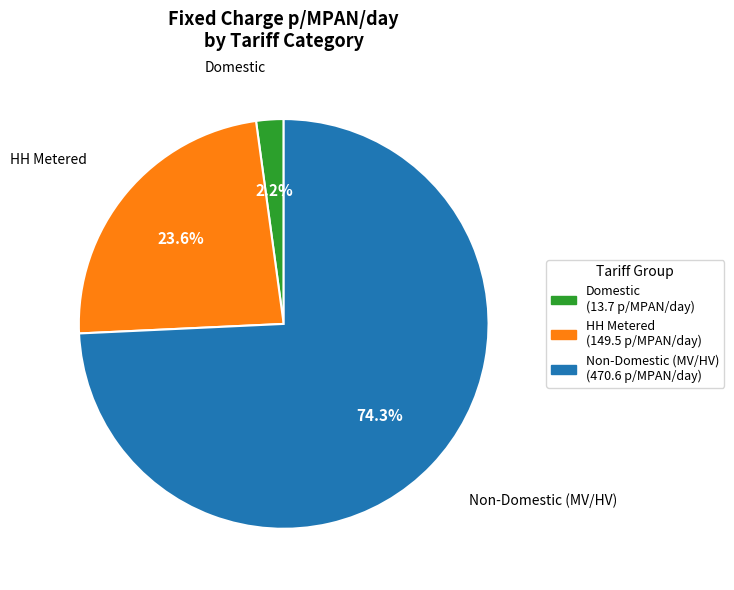

Count the number of slices in the pie.

3